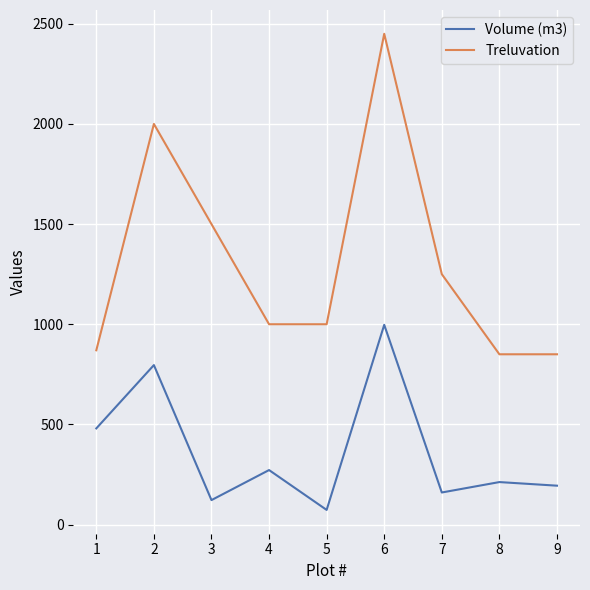

Rank the series by their average value, from lowest to highest.

Volume (m3), Treluvation